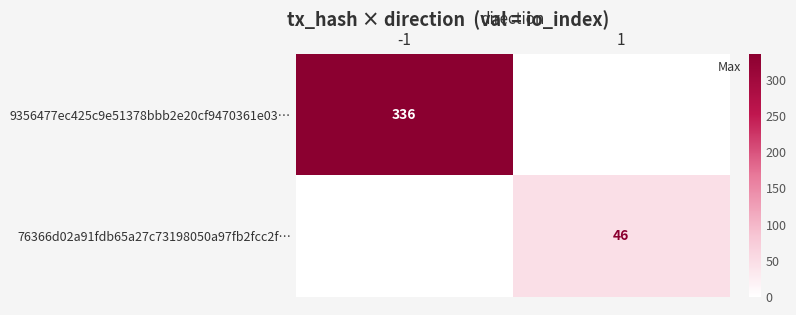

Is it true that 76366d02a91fdb65a27c73198050a97fb2fcc2f… equals 10 at 1?

False